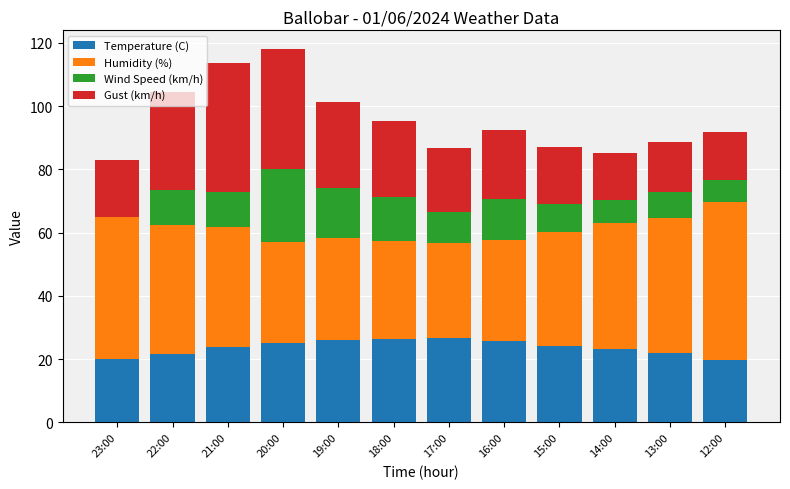

True or false: Temperature (C) has a value of 23.8 at 21:00.

True